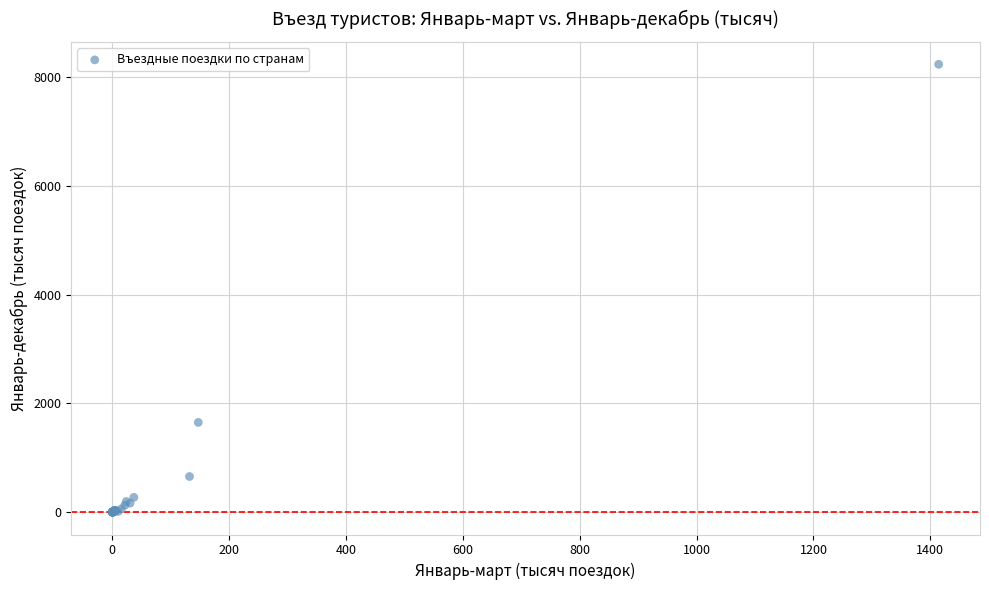

What Y value in the scatter plot is closest to 4121?

1650.9